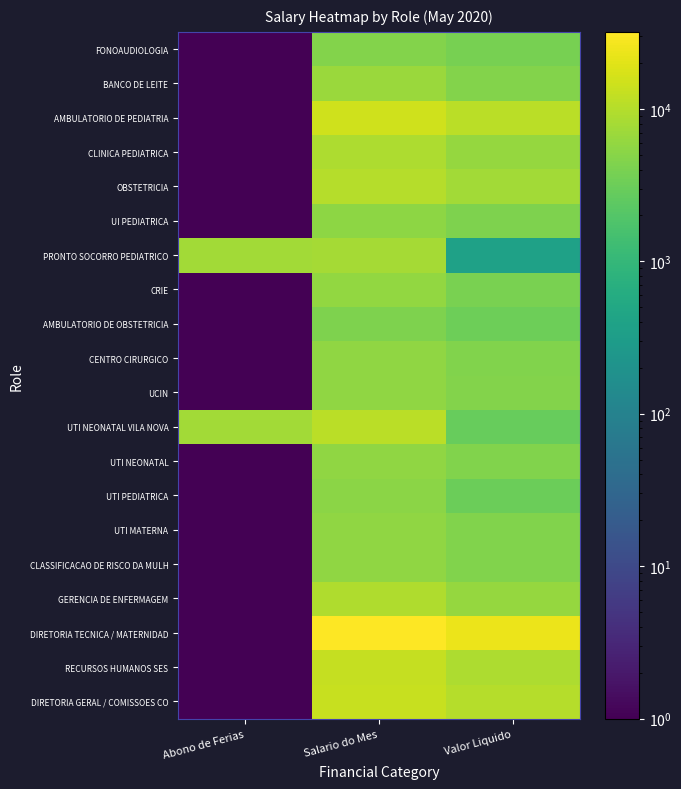

List the series in order of their peak value, highest first.

DIRETORIA TECNICA / MATERNIDAD, AMBULATORIO DE PEDIATRIA, DIRETORIA GERAL / COMISSOES CO, RECURSOS HUMANOS SES, UTI NEONATAL VILA NOVA, OBSTETRICIA, GERENCIA DE ENFERMAGEM, CLINICA PEDIATRICA, PRONTO SOCORRO PEDIATRICO, BANCO DE LEITE, CRIE, CLASSIFICACAO DE RISCO DA MULH, UTI MATERNA, UCIN, UTI NEONATAL, CENTRO CIRURGICO, UI PEDIATRICA, UTI PEDIATRICA, FONOAUDIOLOGIA, AMBULATORIO DE OBSTETRICIA